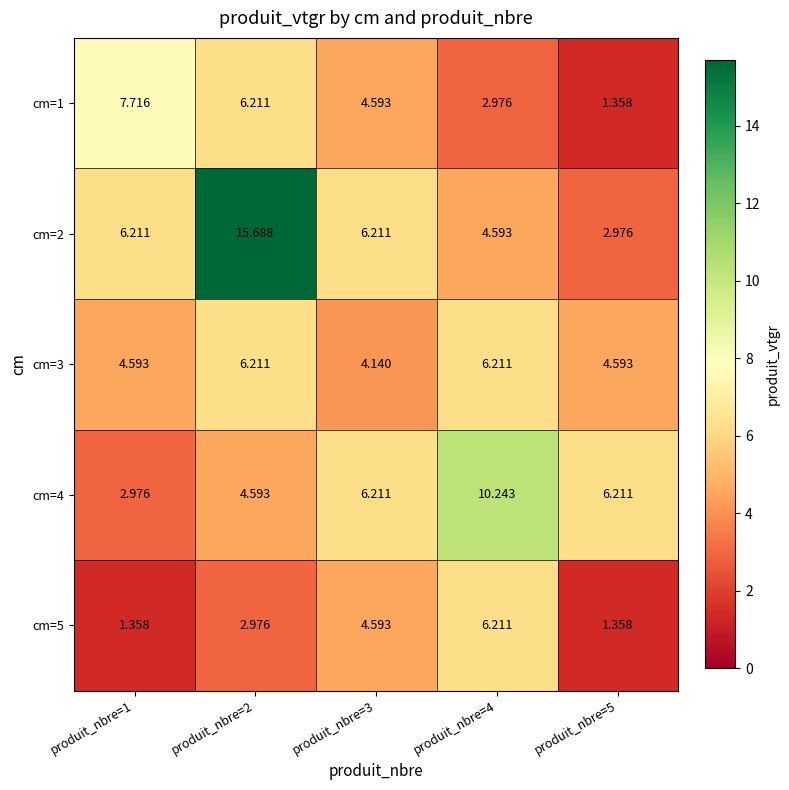

Is the value of cm=3 at produit_nbre=3 greater than the value of cm=2 at produit_nbre=2?

No